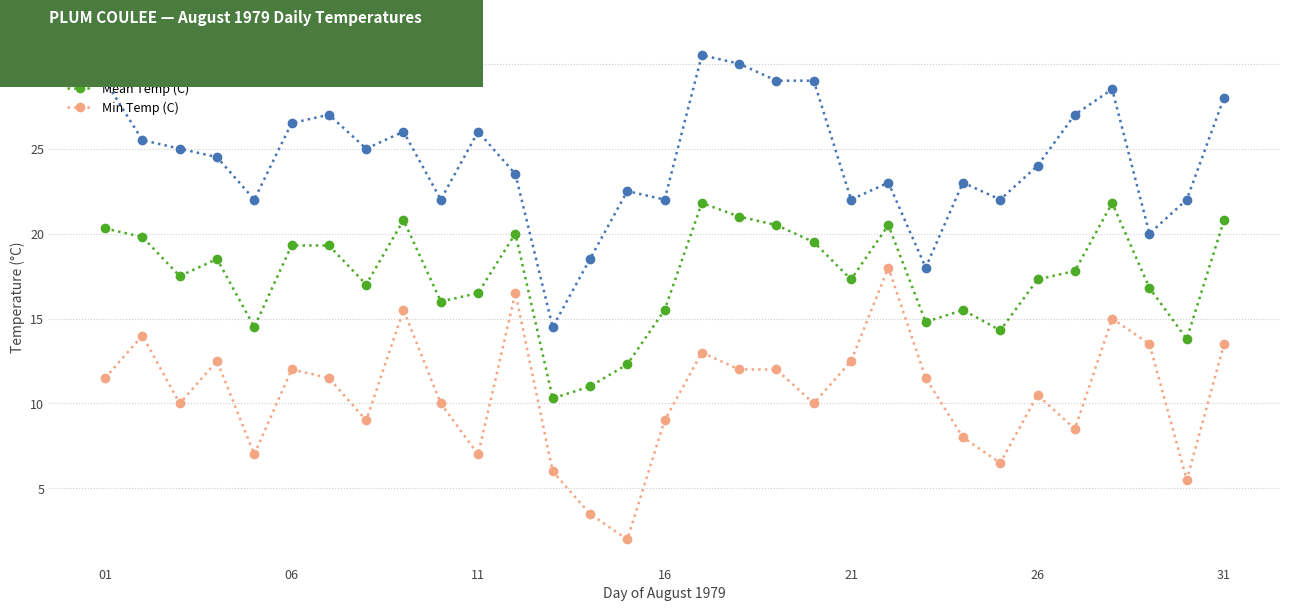

True or false: Mean Temp (C) and Min Temp (C) intersect in this chart.

False